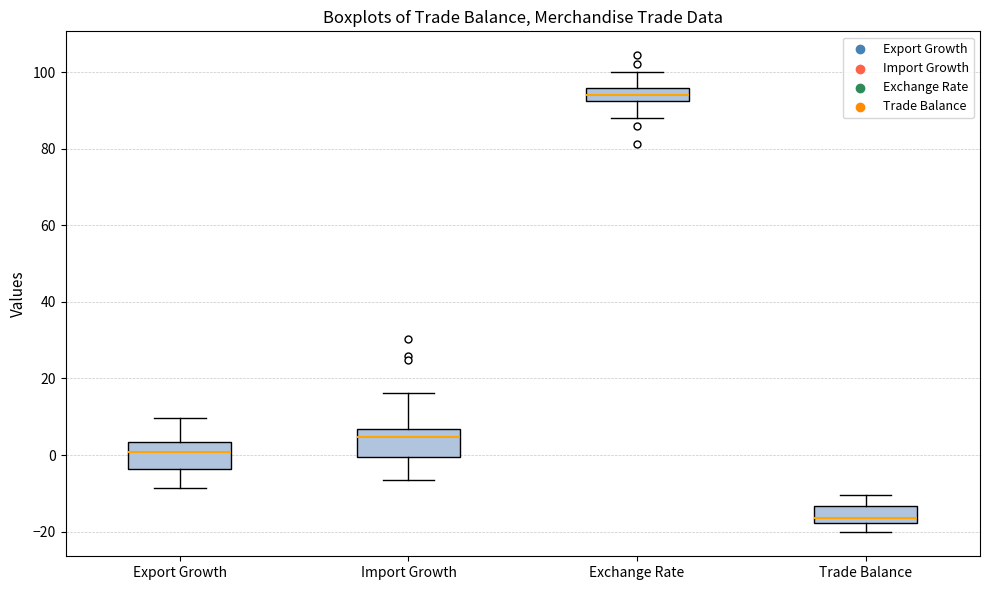

Which box's median line is the lowest?

Trade Balance